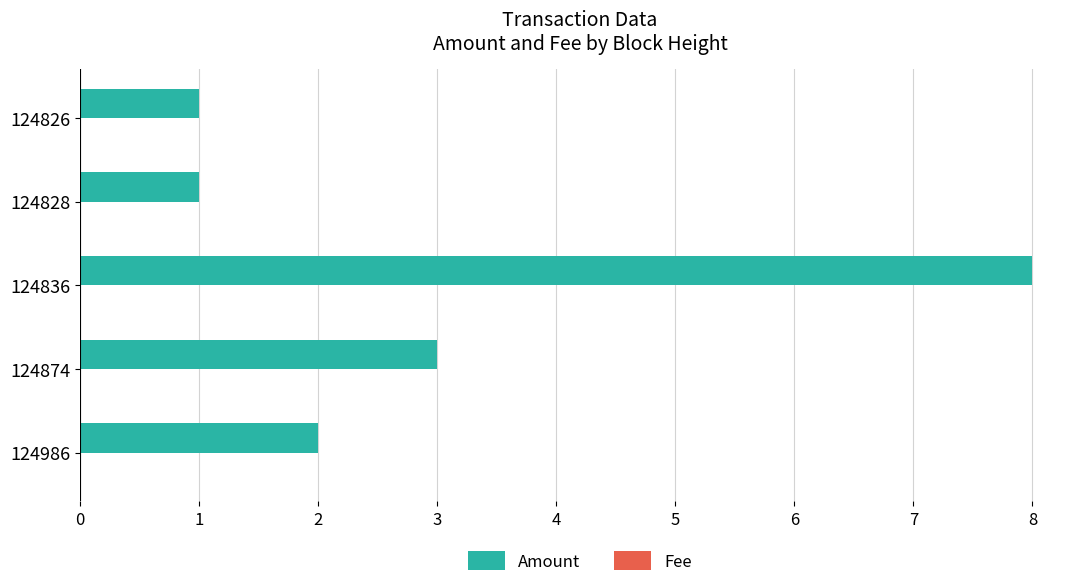

How many series are shown in this chart?

2